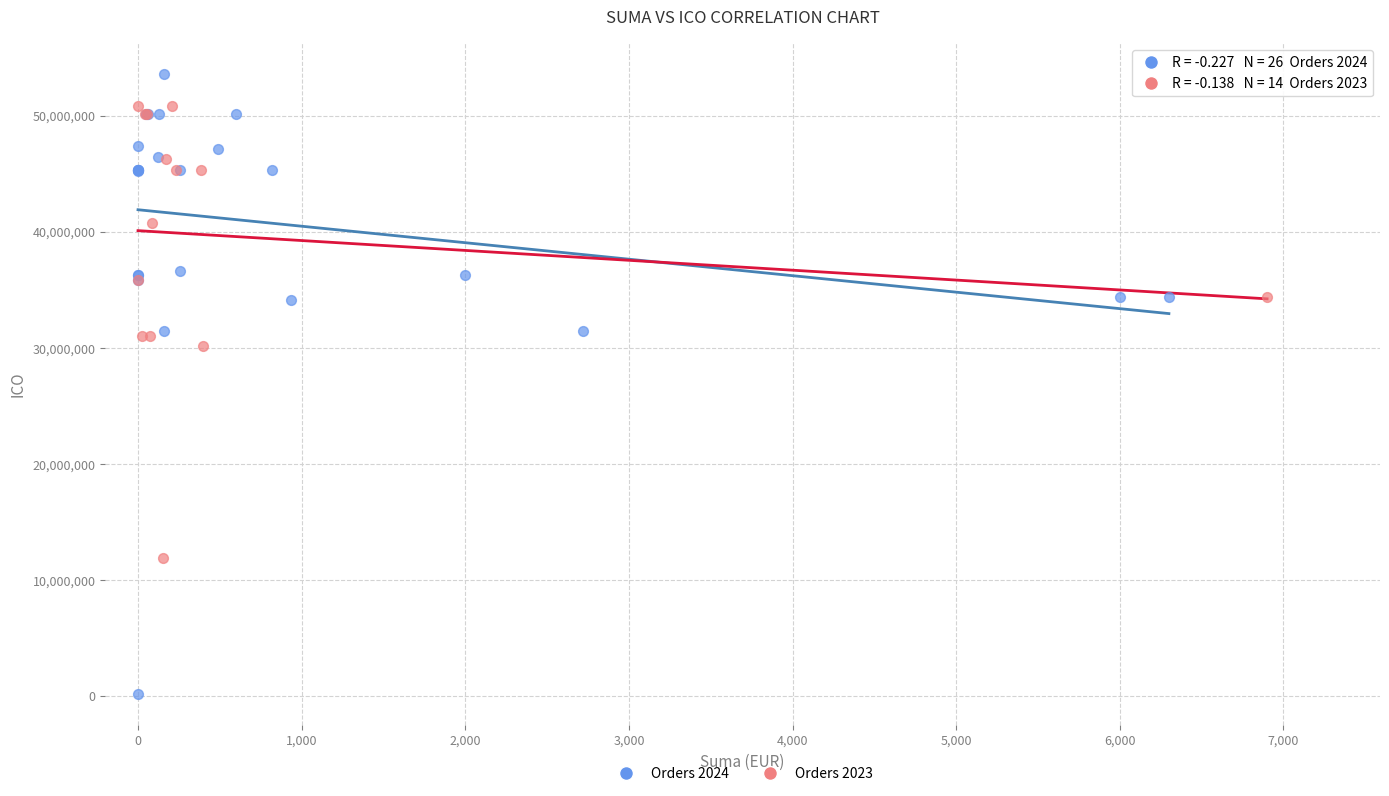

What are all the series names shown in the legend?

Orders 2024, Orders 2023